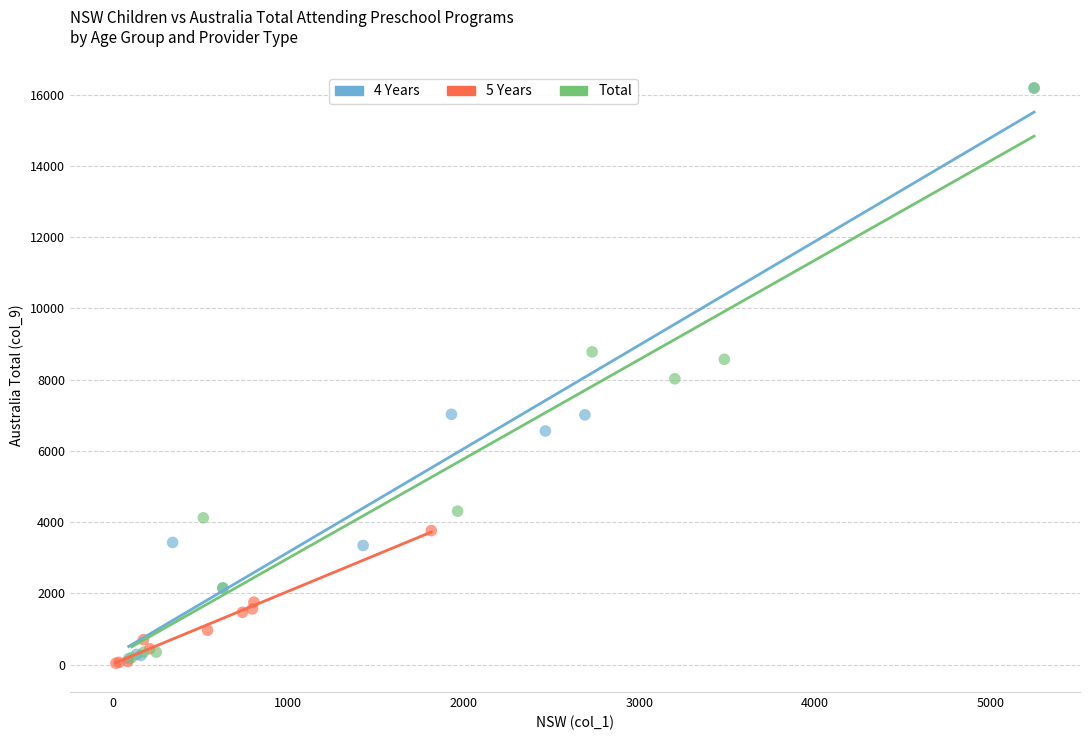

What are all the series names shown in the legend?

4 Years, 5 Years, Total